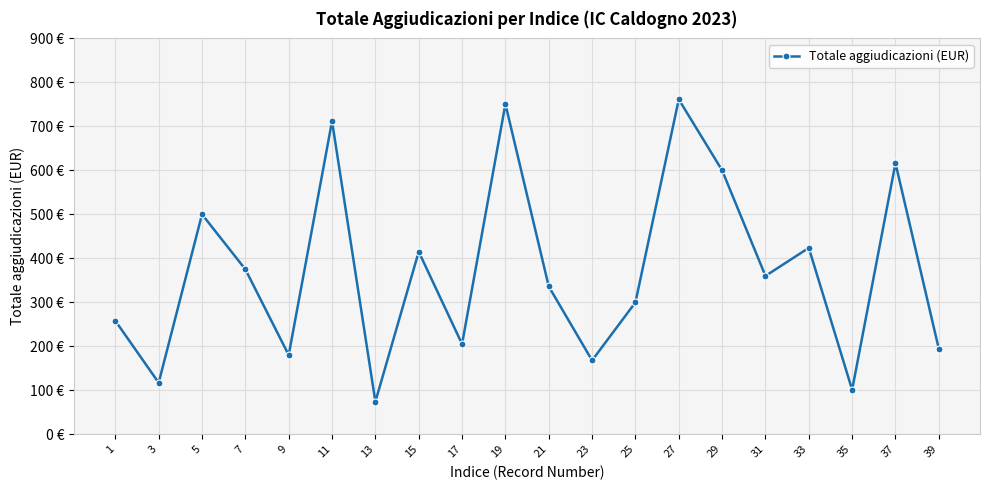

List the labels in order of value, largest first.

27, 19, 11, 37, 29, 5, 33, 15, 7, 31, 21, 25, 1, 17, 39, 9, 23, 3, 35, 13